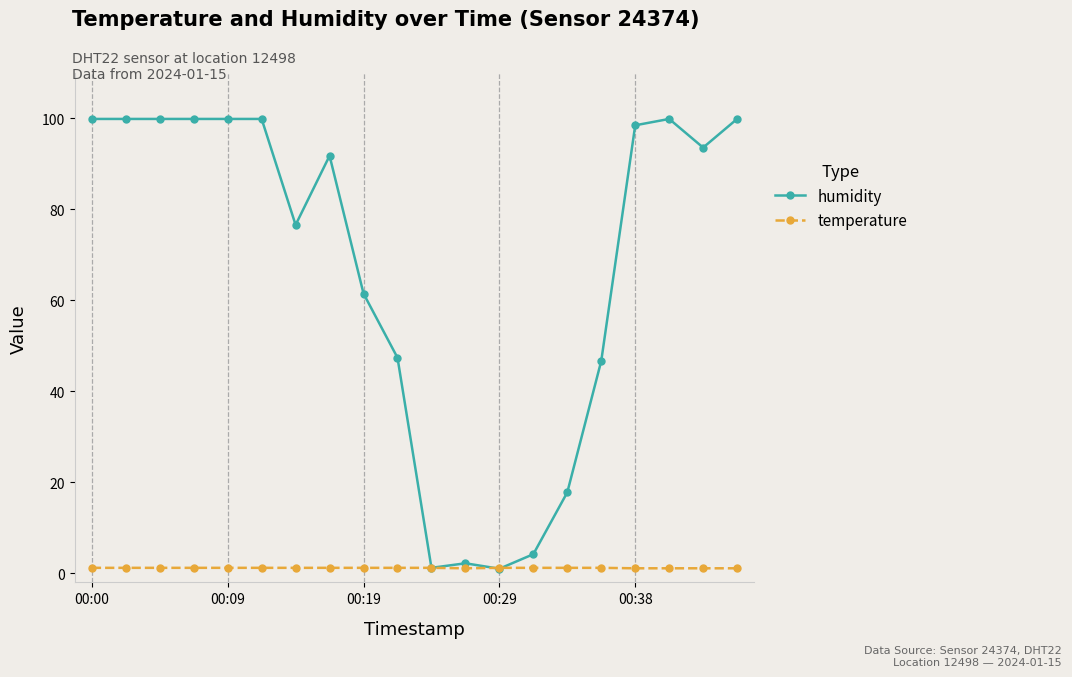

What is the greatest value displayed?

99.9